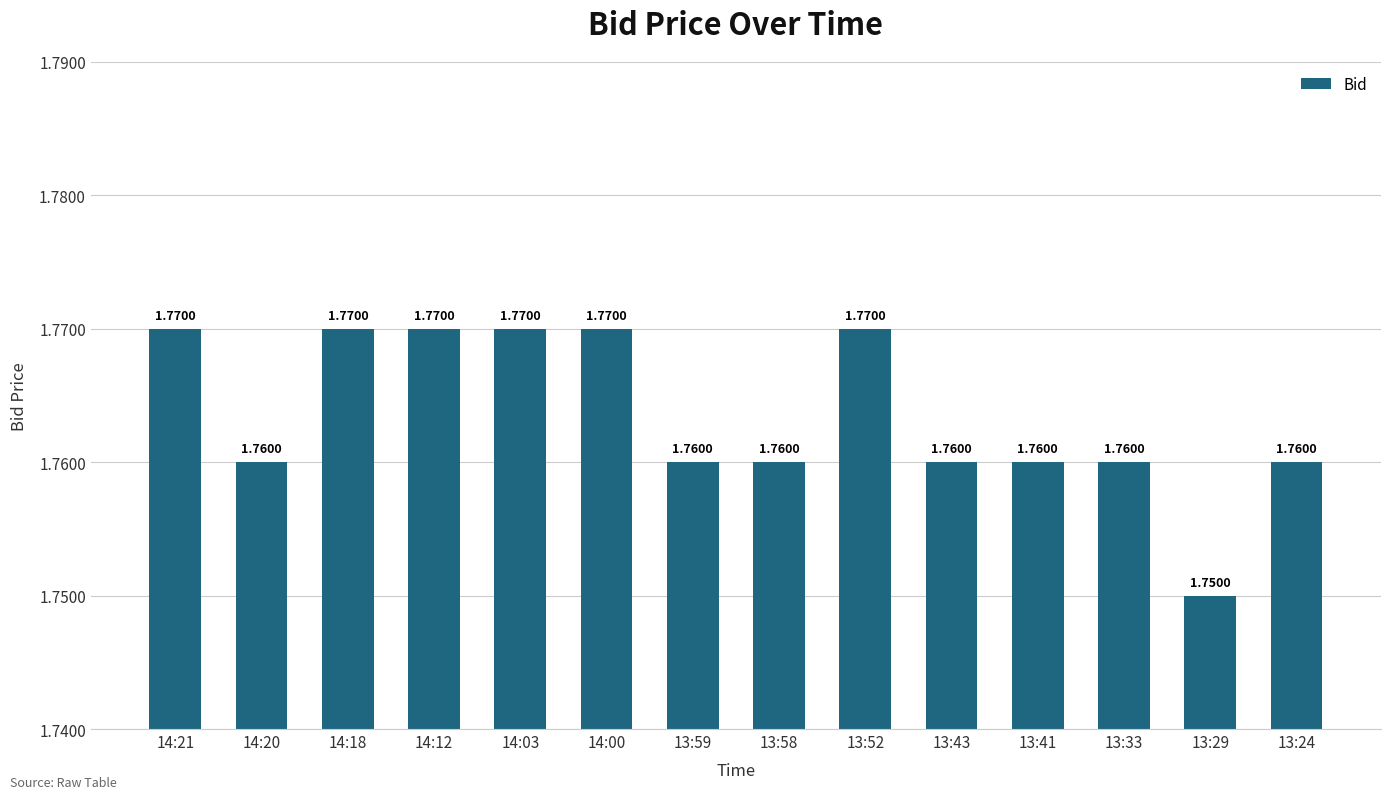

What is the sum of all values?

24.7